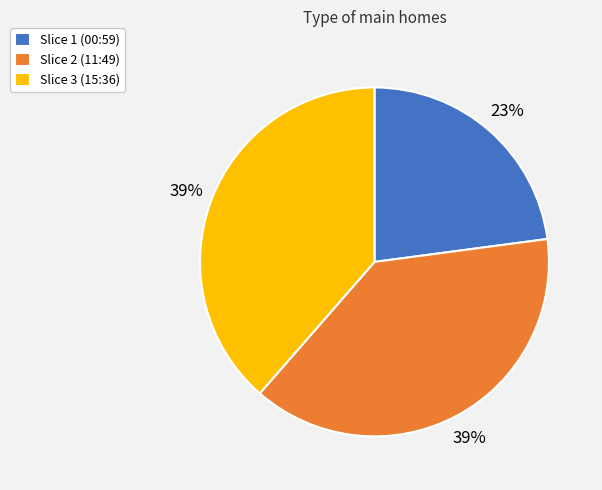

Which slice is the smallest?

Slice 1 (00:59)